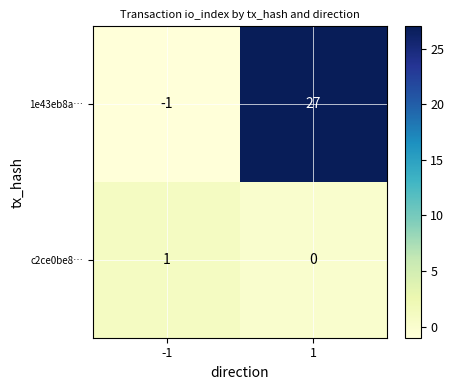

Reading left to right, extract all data points from this chart.

1e43eb8a…: -1=-1	1=27
c2ce0be8…: -1=1	1=0